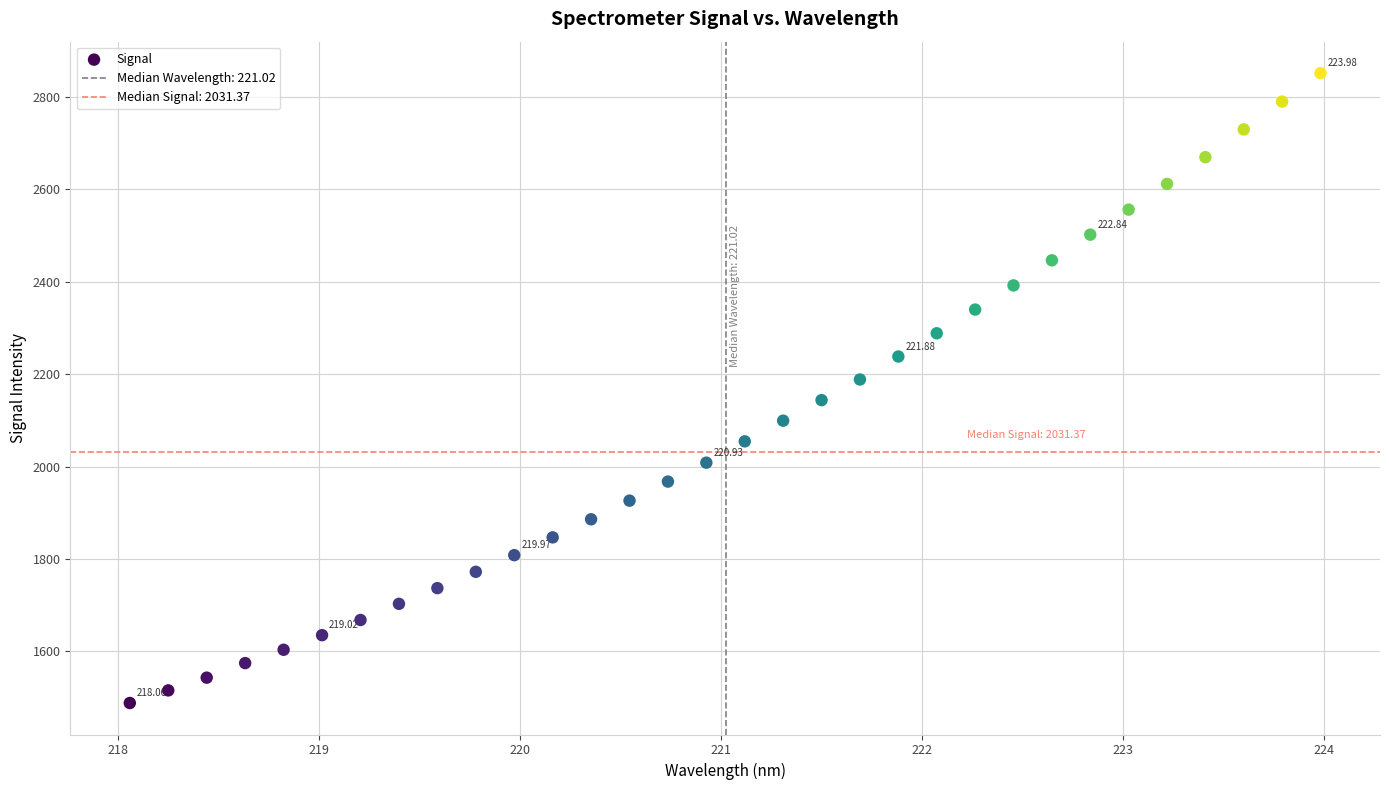

What is the range of X values (max minus min)?

5.9